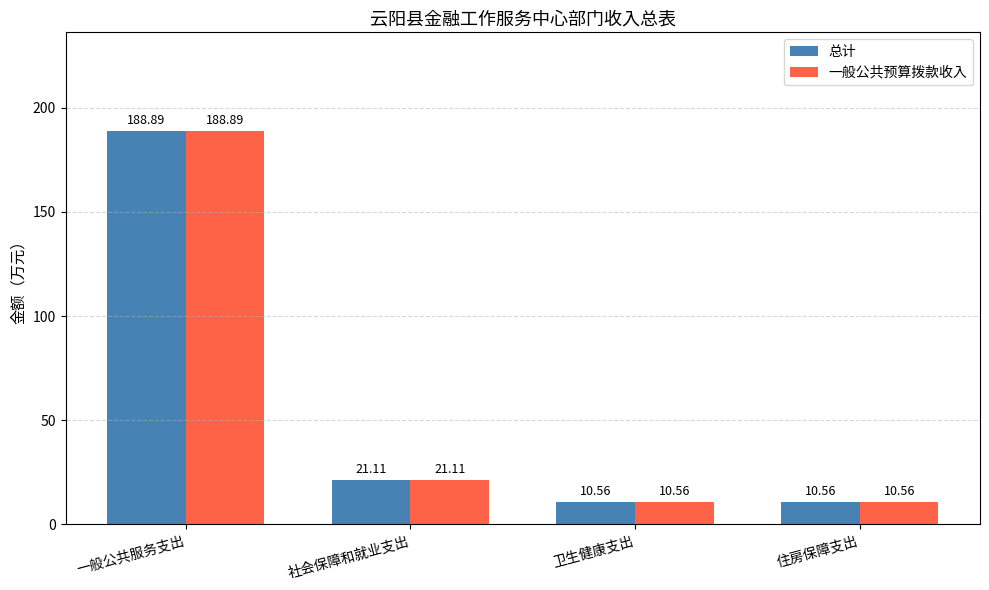

How many data points in 一般公共预算拨款收入 are above 21?

2